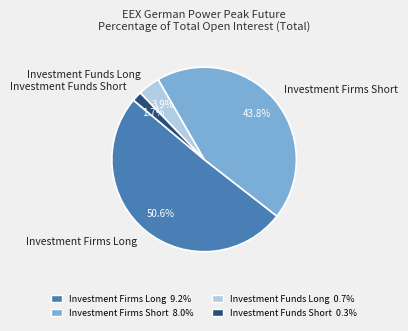

To the nearest percent, what is the difference between the largest and smallest slice percentages?

49%